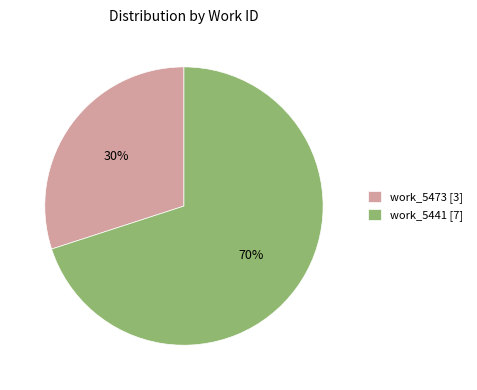

To the nearest percent, what portion does work_5441 [7] represent?

70%